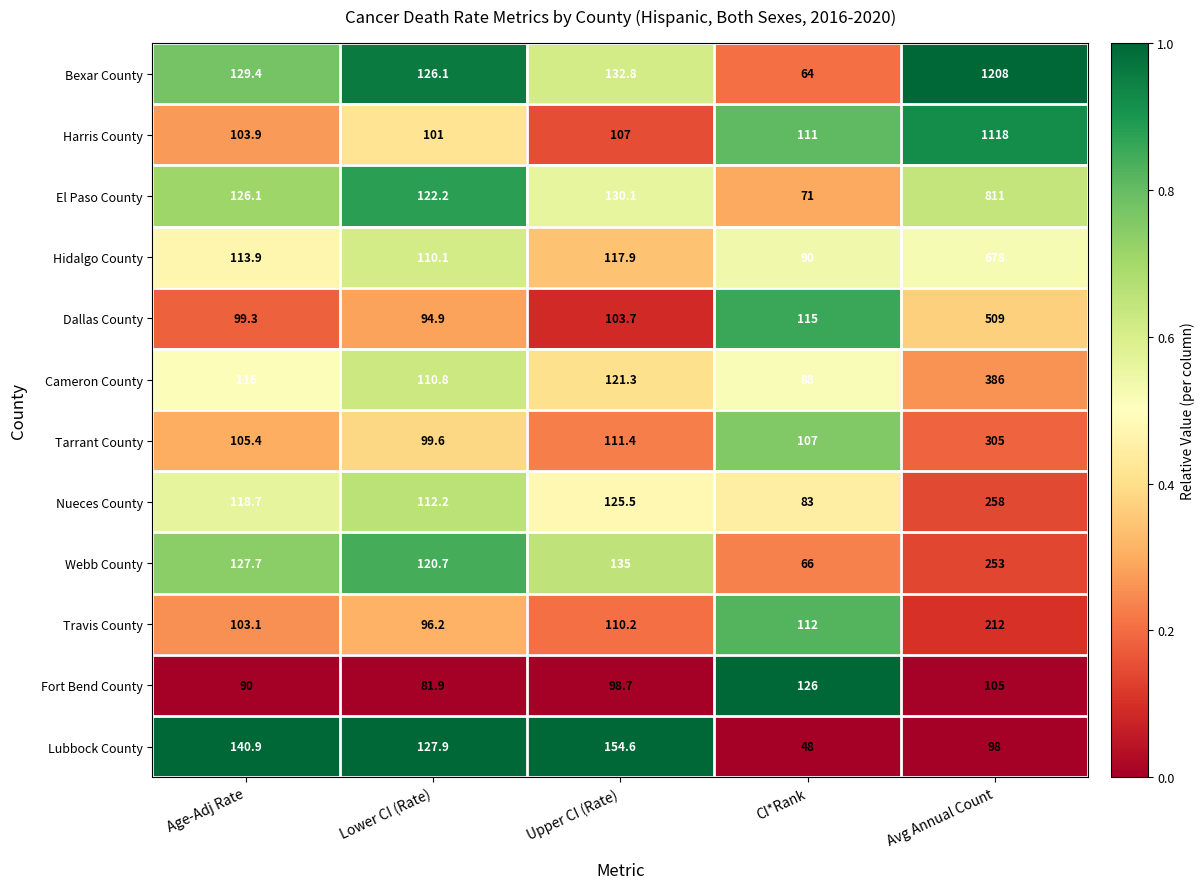

At which label is Fort Bend County closest to 103?

Avg Annual Count